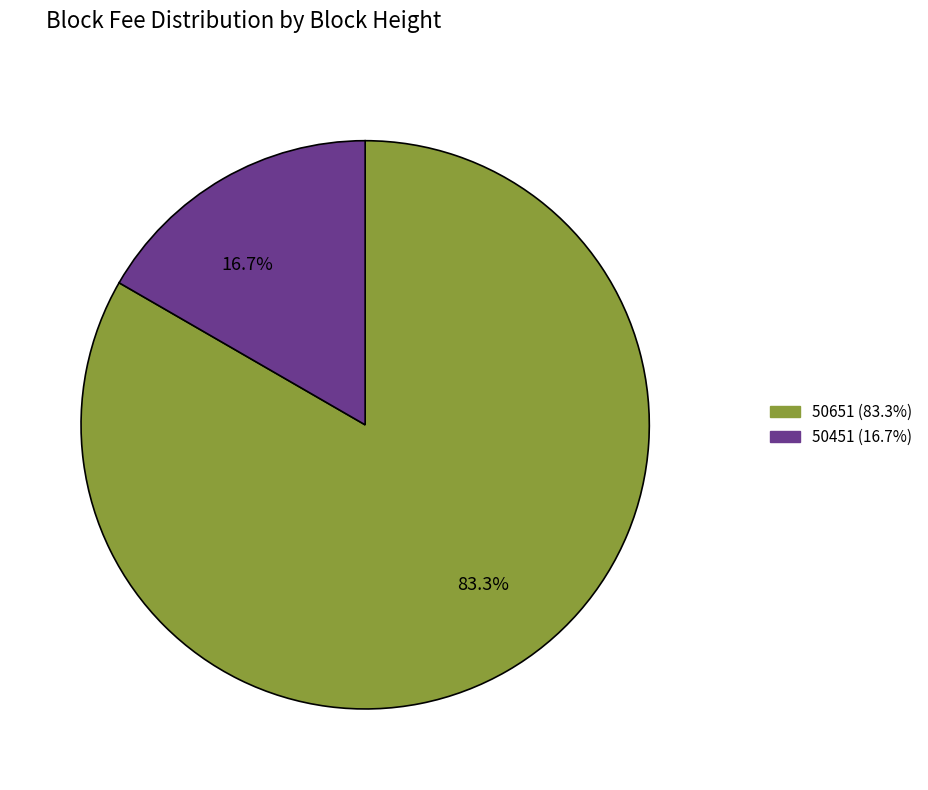

How much of the chart is everything except 50651 (83.3%)?

16.7%